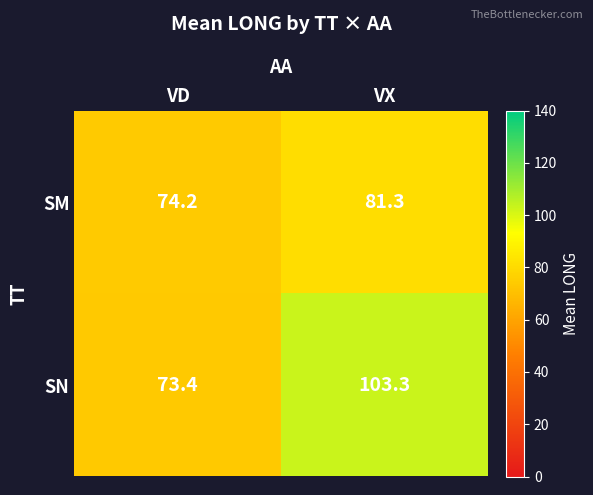

Which label corresponds to the smallest value in the chart?

VD